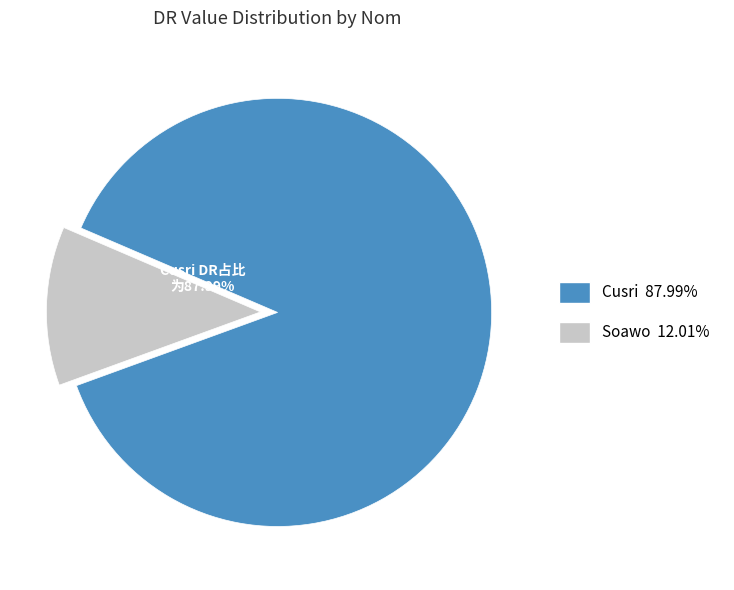

To the nearest percent, what is the difference between the largest and smallest slice percentages?

76%